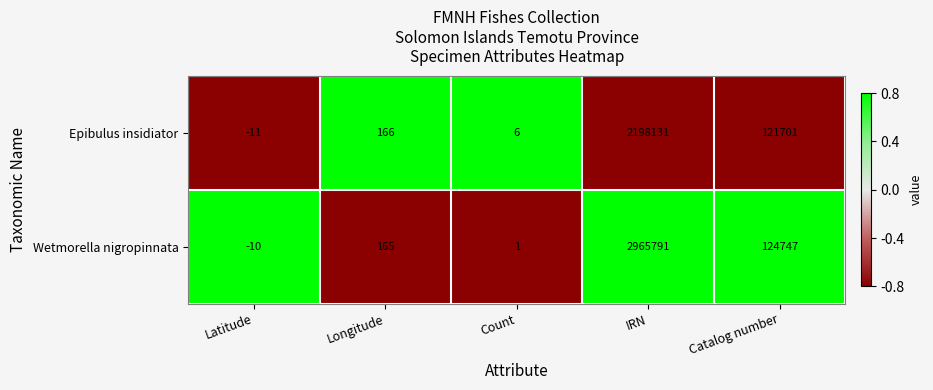

How many values in Wetmorella nigropinnata are above zero?

4